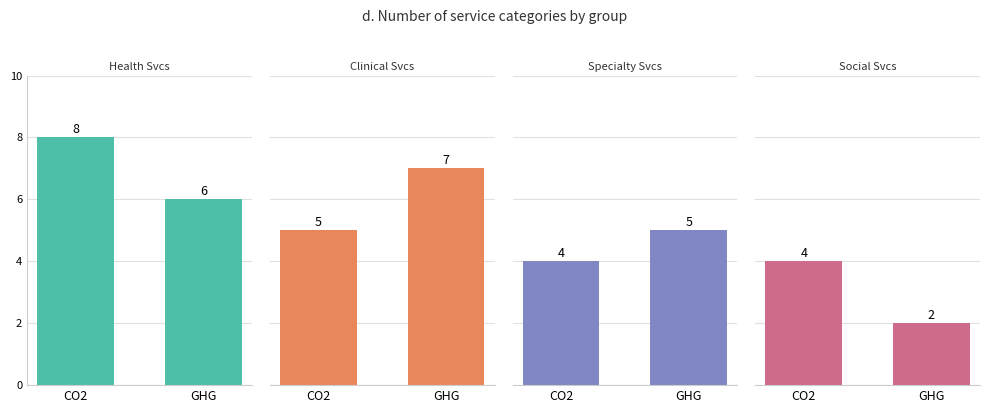

What is the sum of the Clinical Svcs values at GHG and CO2?

12